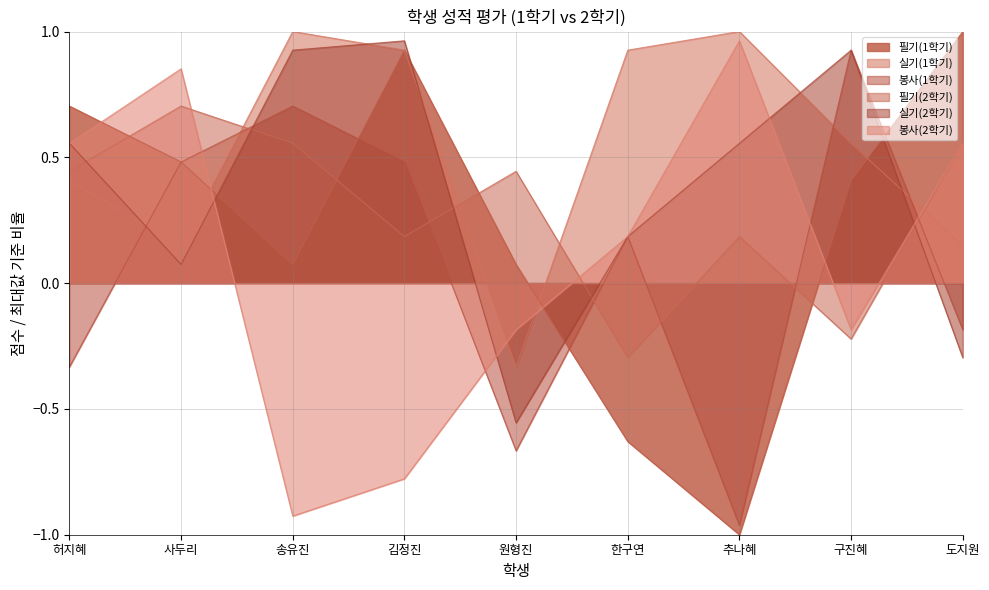

The 필기(1학기) series shows 0.8 at 사두리. True or false?

False